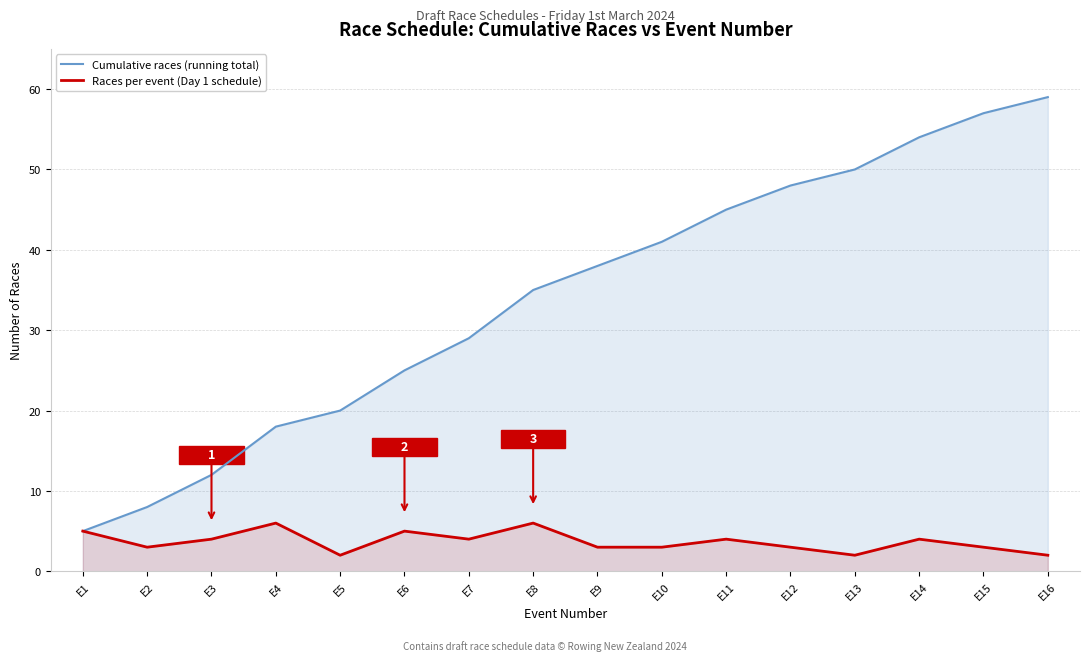

Where does the Cumulative races (running total) series first go above 38?

E10